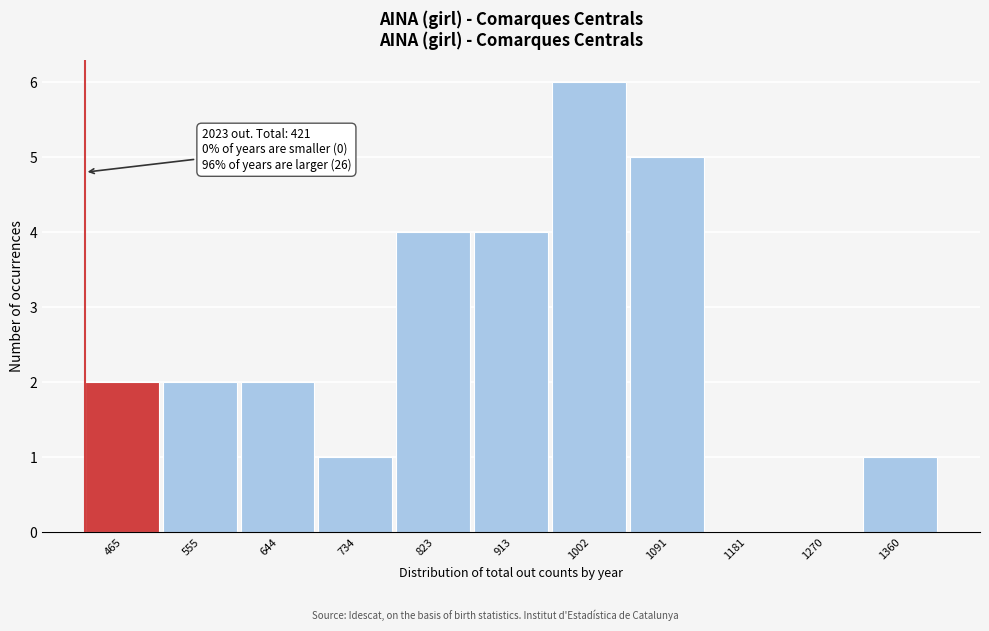

Which range on the x-axis has the tallest bar?

960 to 1050